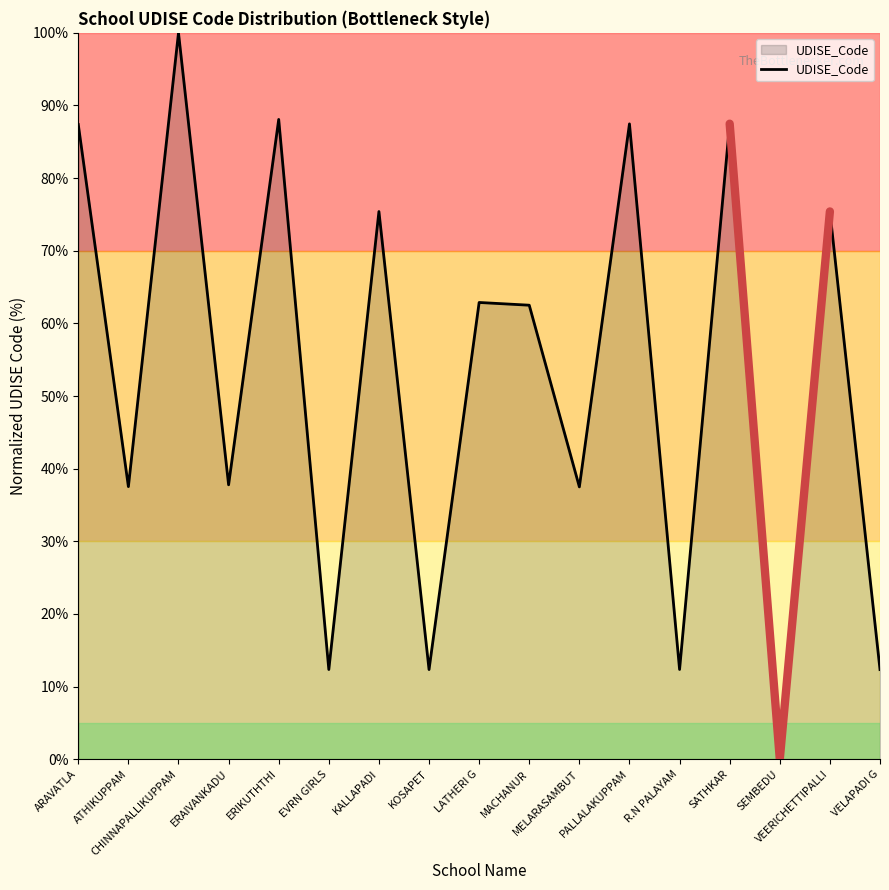

Rank the categories by value from highest to lowest.

CHINNAPALLIKUPPAM, ERIKUTHTHI, SATHKAR, PALLALAKUPPAM, ARAVATLA, VEERICHETTIPALLI, KALLAPADI, LATHERI G, MACHANUR, ERAIVANKADU, ATHIKUPPAM, MELARASAMBUT, R.N PALAYAM, EVRN GIRLS, VELAPADI G, KOSAPET, SEMBEDU